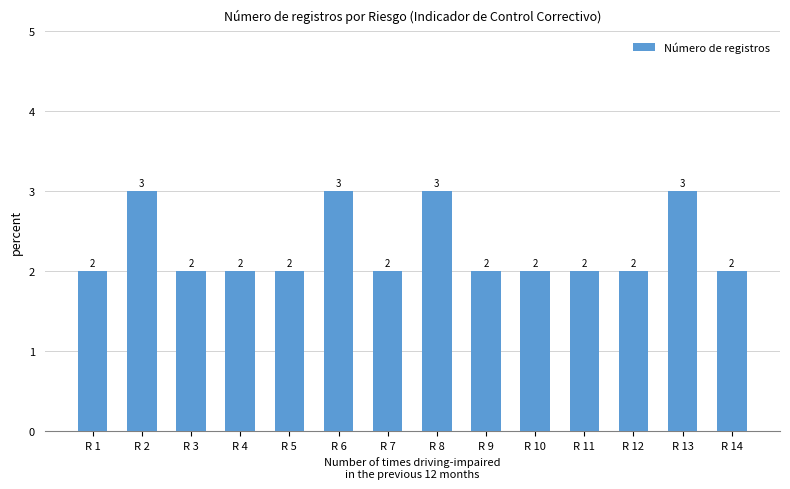

What is the smallest value displayed?

2